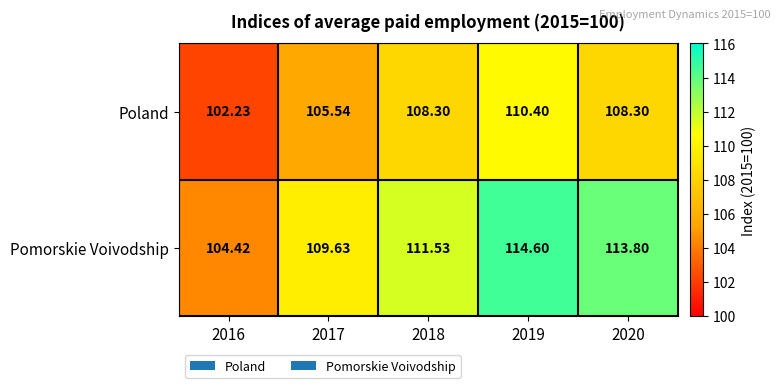

What is the total value across all series at 2020?

222.1